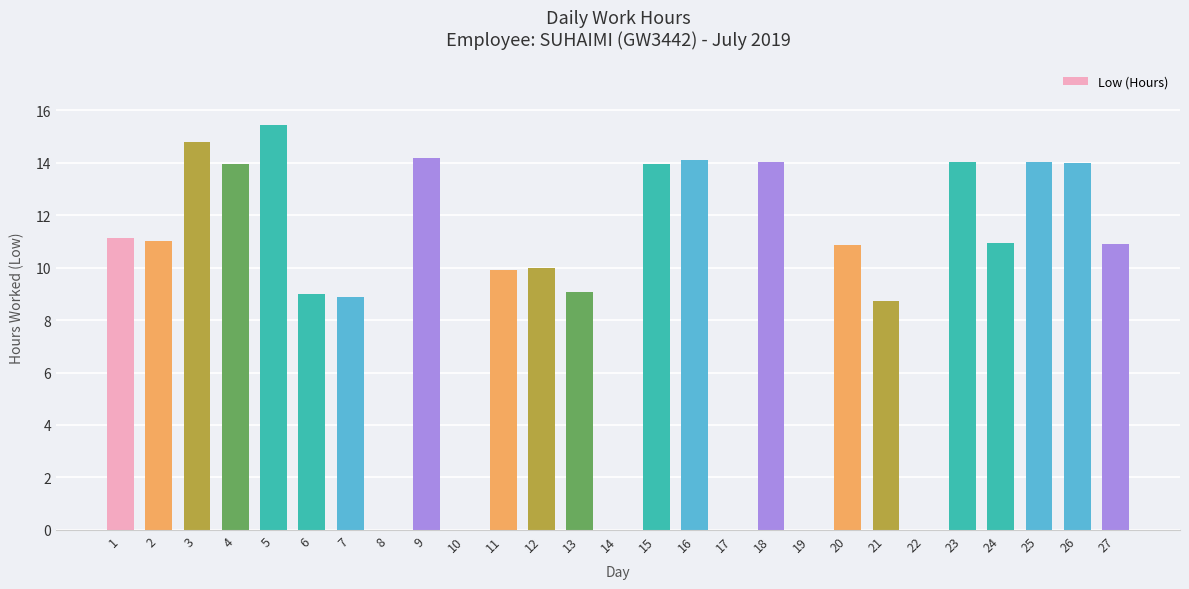

Is it true that the value at 22 is 7.1?

False